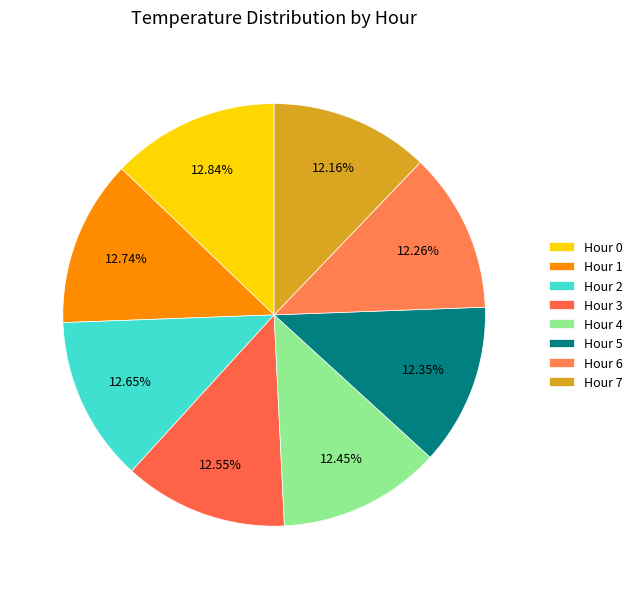

What percentage is the Hour 7 slice, to the nearest percent?

12%